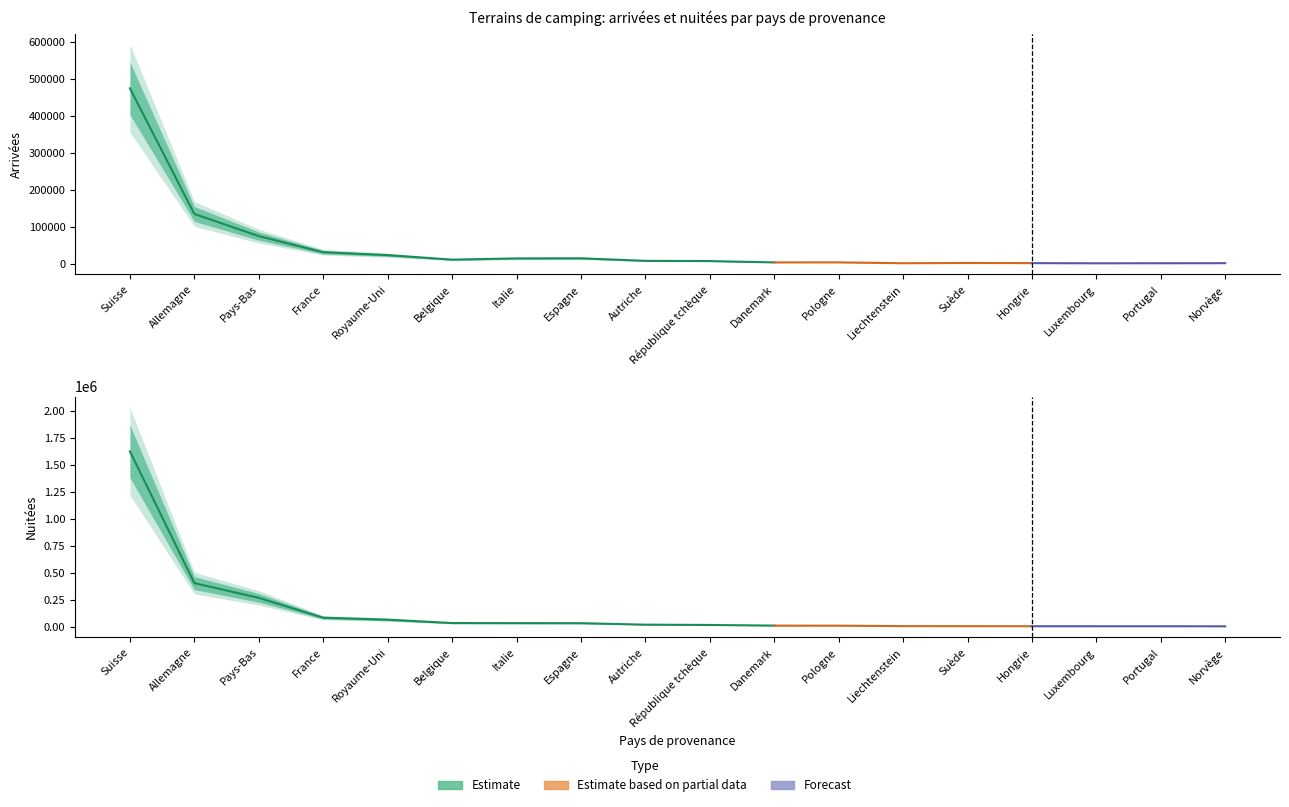

At which label is Nuitées closest to 814427?

Allemagne